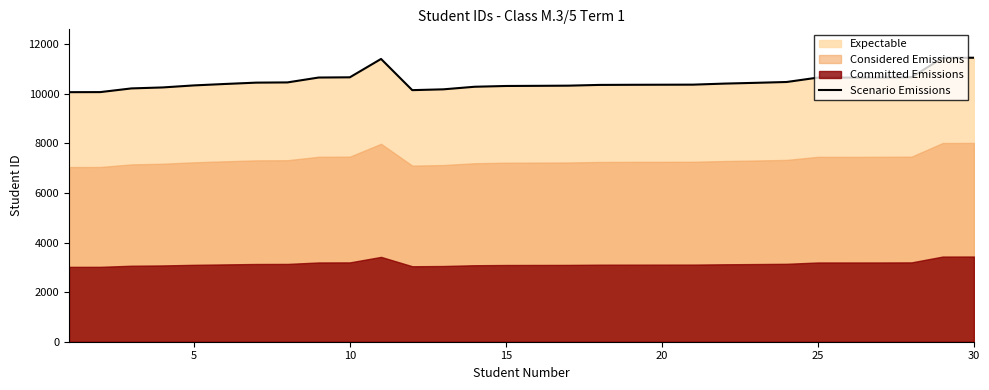

The value of Scenario Emissions at 15 is 3328. True or false?

False